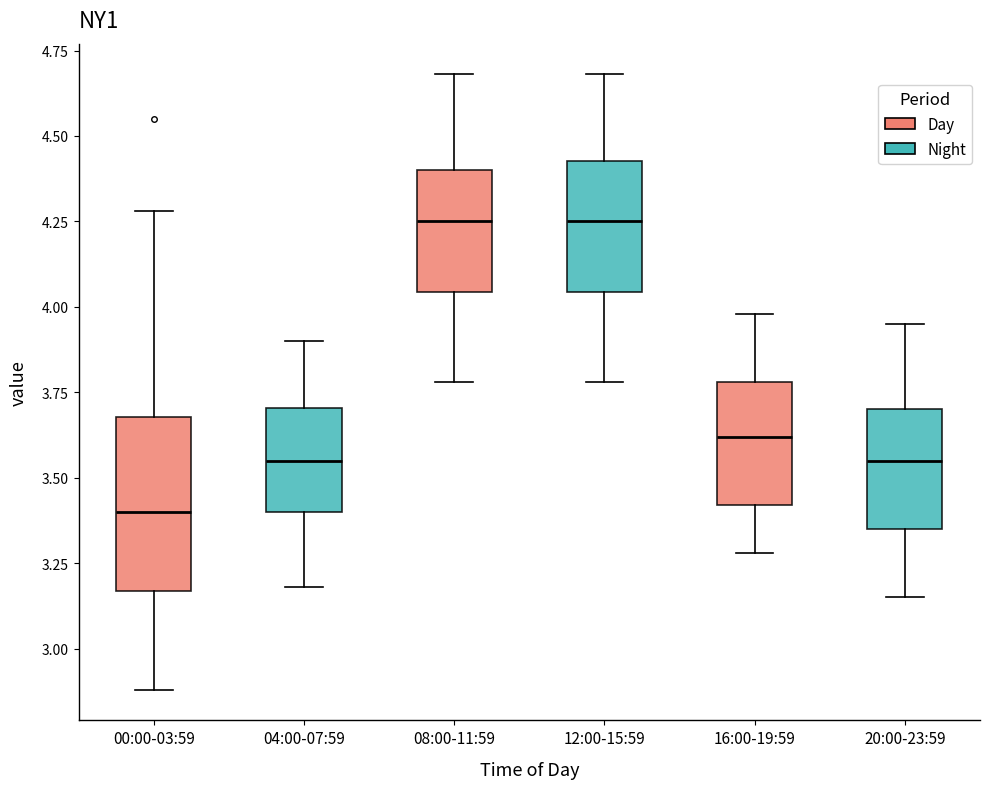

Reading left to right, read every box against the y-axis: the position of its median line, the range the box covers, and the ends of its whiskers. The values are not printed on the chart, so give them approximately, as read against the axis.

00:00-03:59: median 3.40, box 3.15 to 3.70, whiskers 2.90 to 4.30
04:00-07:59: median 3.55, box 3.40 to 3.70, whiskers 3.20 to 3.90
08:00-11:59: median 4.25, box 4.05 to 4.40, whiskers 3.80 to 4.70
12:00-15:59: median 4.25, box 4.05 to 4.45, whiskers 3.80 to 4.70
16:00-19:59: median 3.60, box 3.40 to 3.80, whiskers 3.30 to 4.00
20:00-23:59: median 3.55, box 3.35 to 3.70, whiskers 3.15 to 3.95